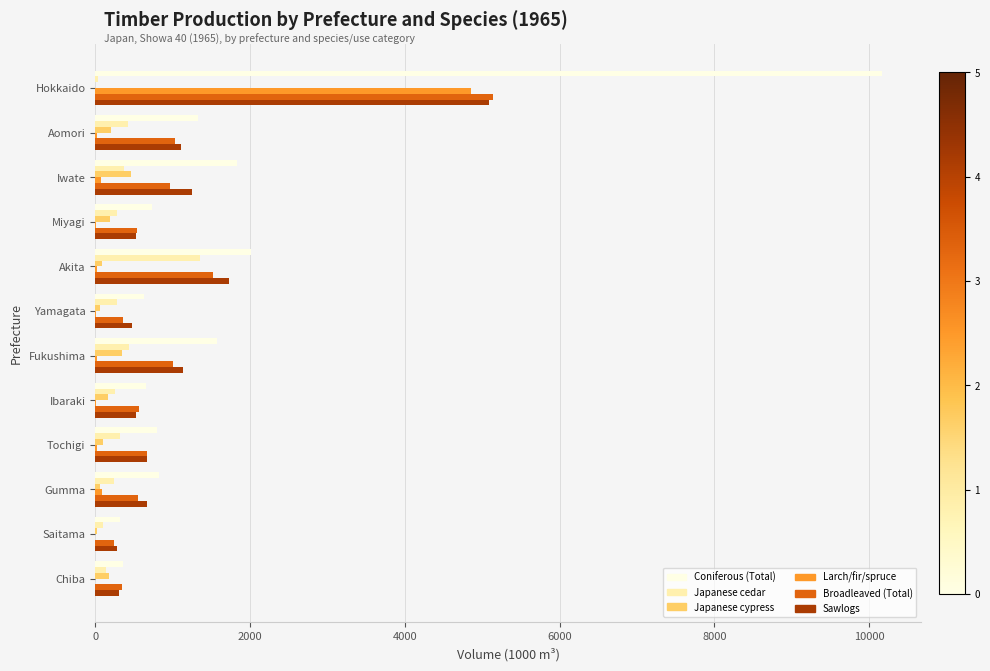

What is the greatest value displayed?

10166